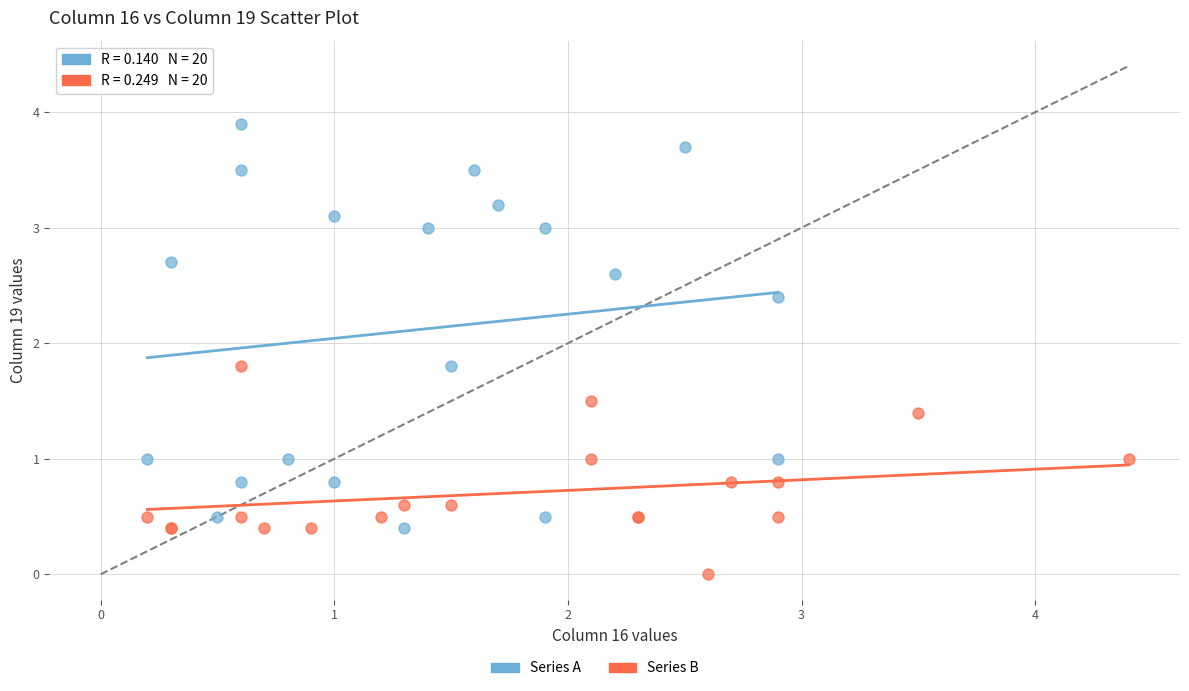

Which series reaches the minimum Y coordinate?

Series B